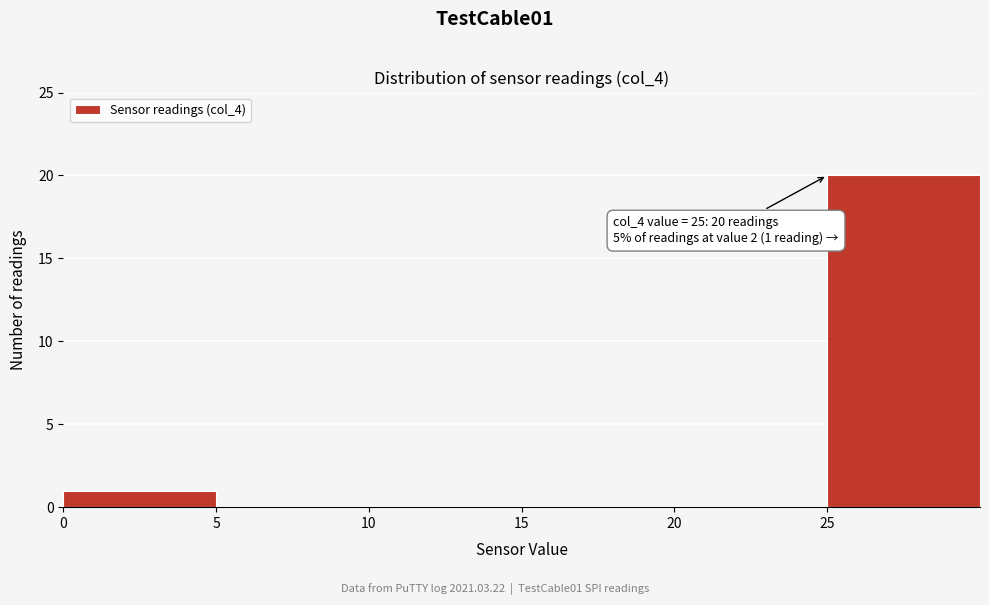

Which range on the x-axis has the tallest bar?

25 to 30